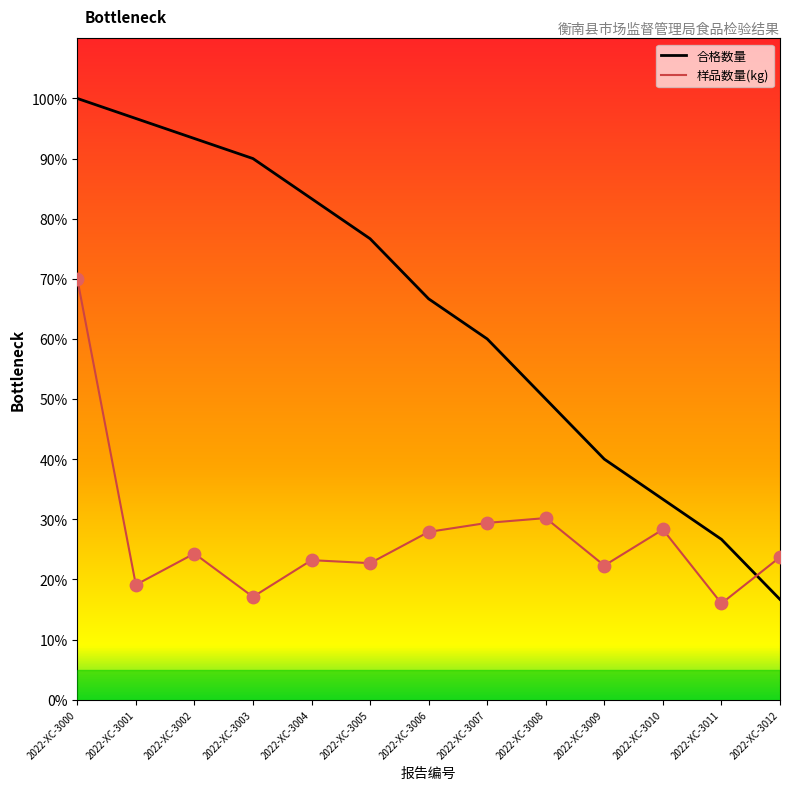

At which category is the sum across all series the highest?

2022-XC-3000